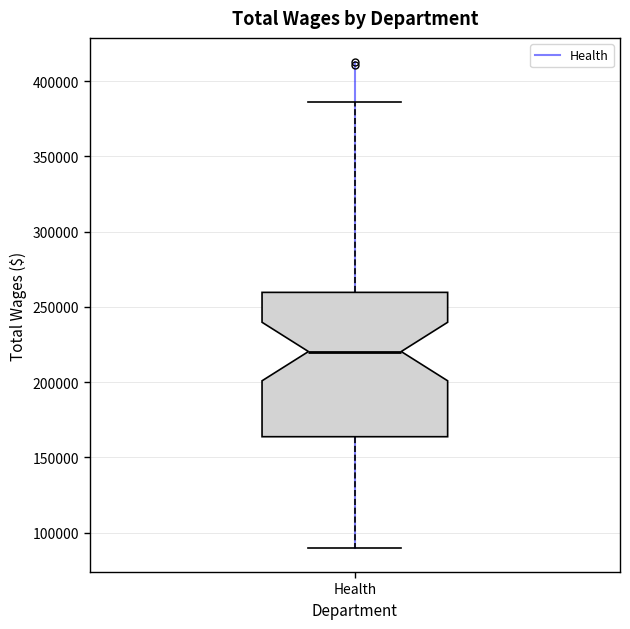

Where does the lower whisker of the box for Health end on the y-axis? The values are not printed on the chart, so give them approximately, as read against the axis.

90000